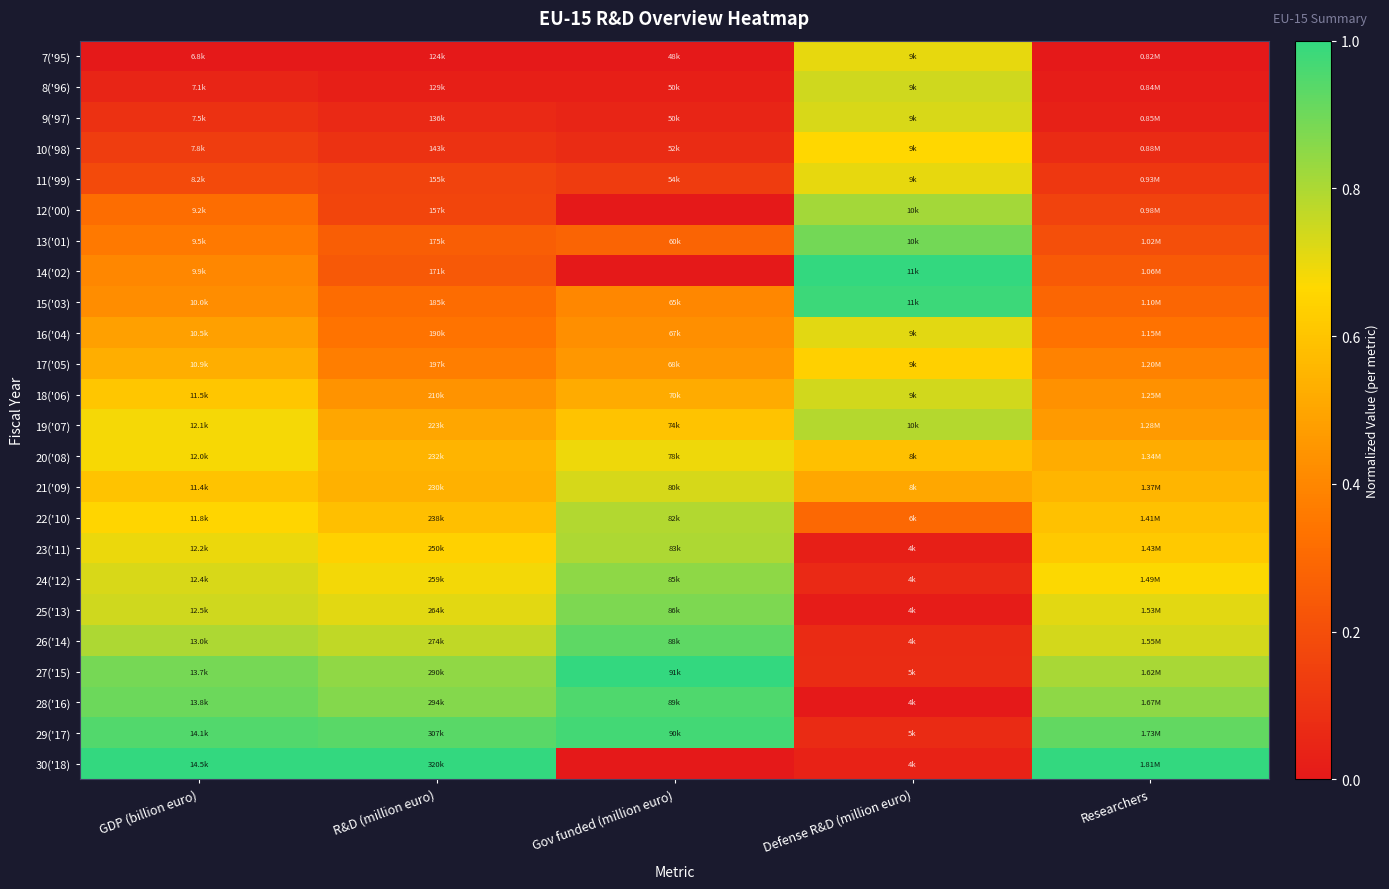

At which category does the chart reach its peak across all series?

Defense R&D (million euro)